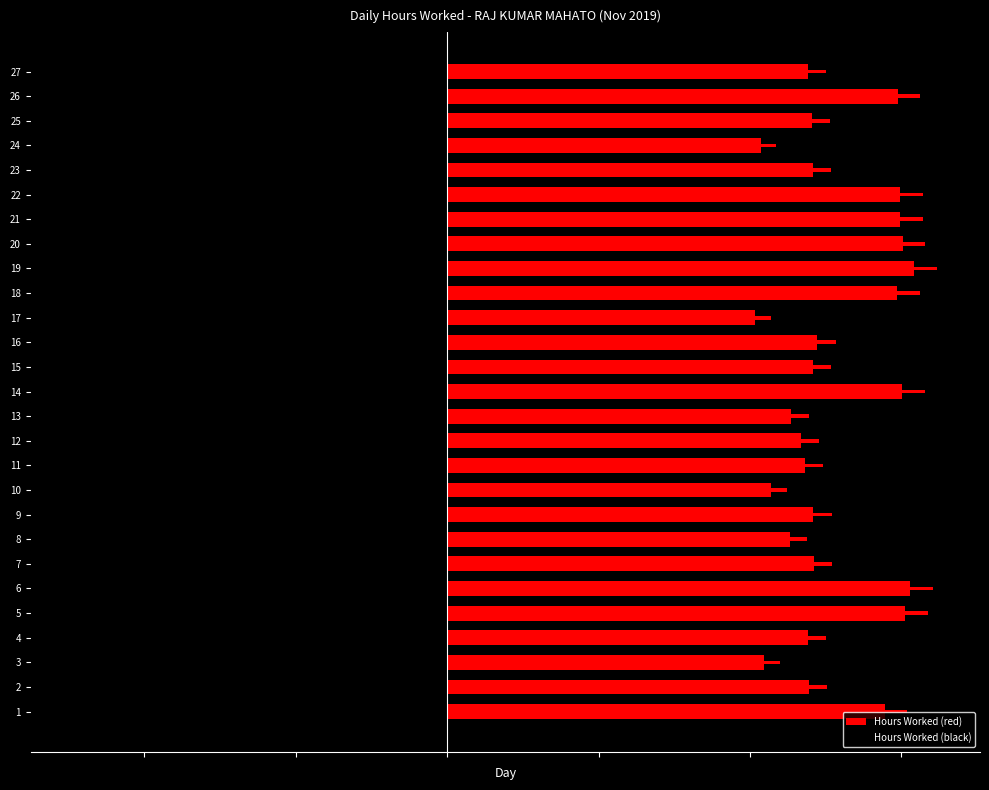

At how many categories does at least one series exceed 5?

27